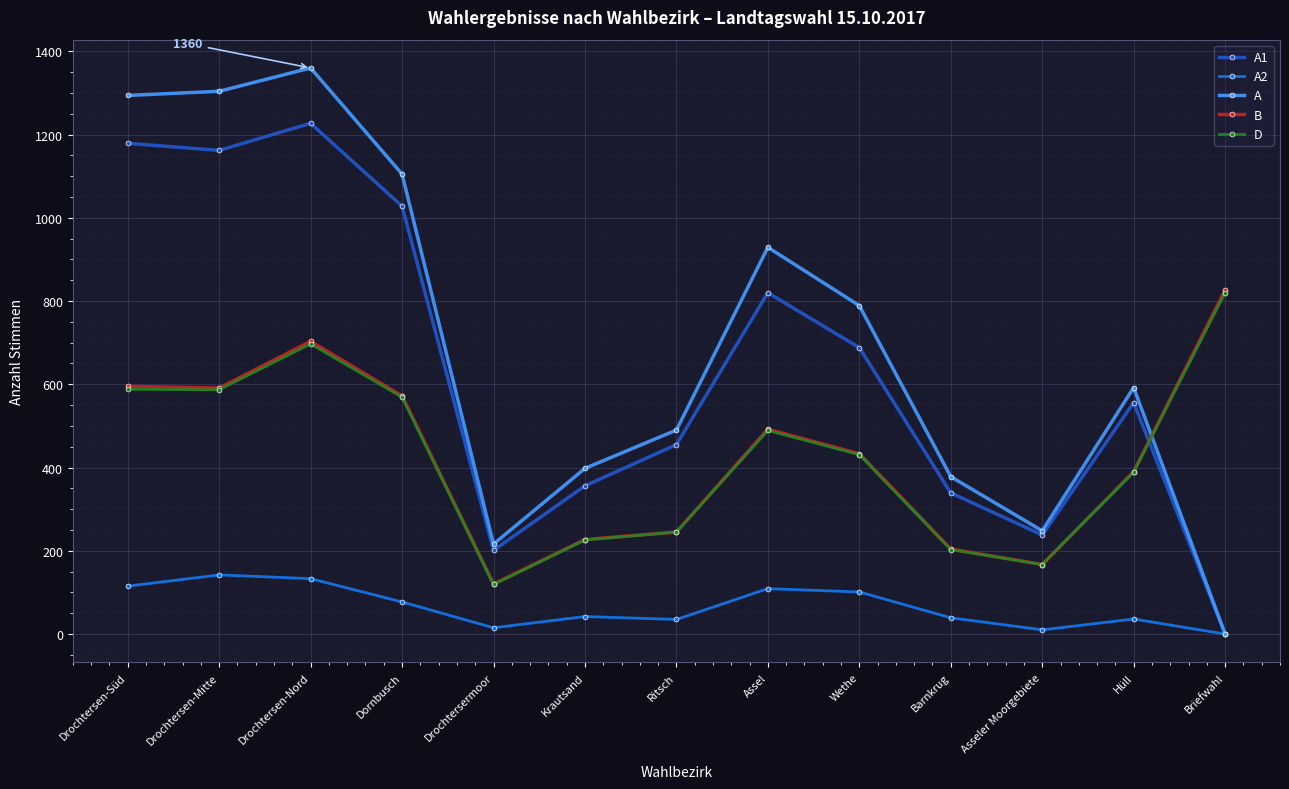

Between Drochtersen-Mitte and Hüll, which series saw the biggest shift?

A